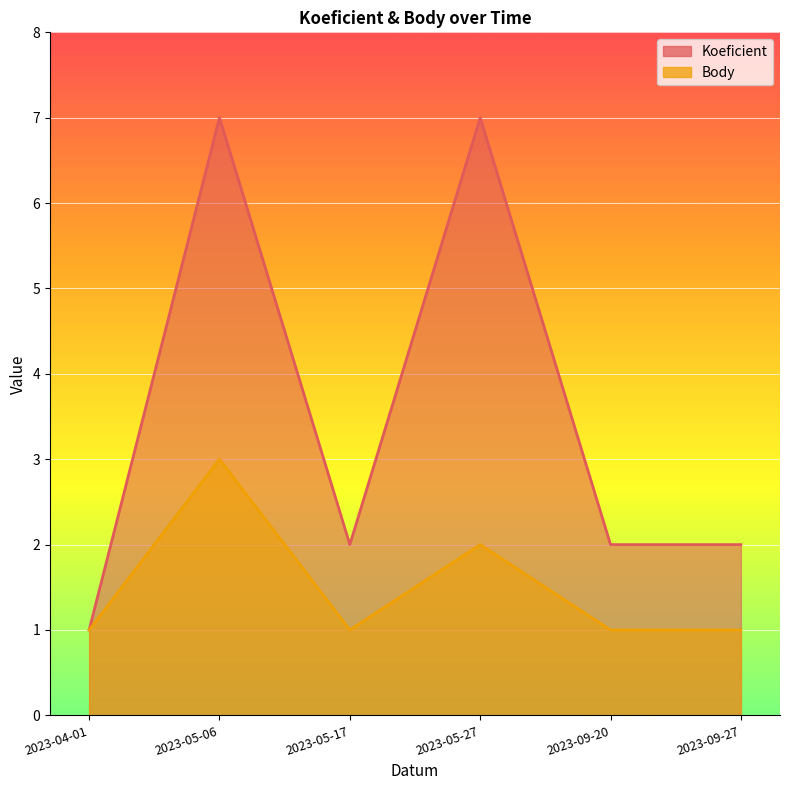

How many data points in Body are above 1?

2